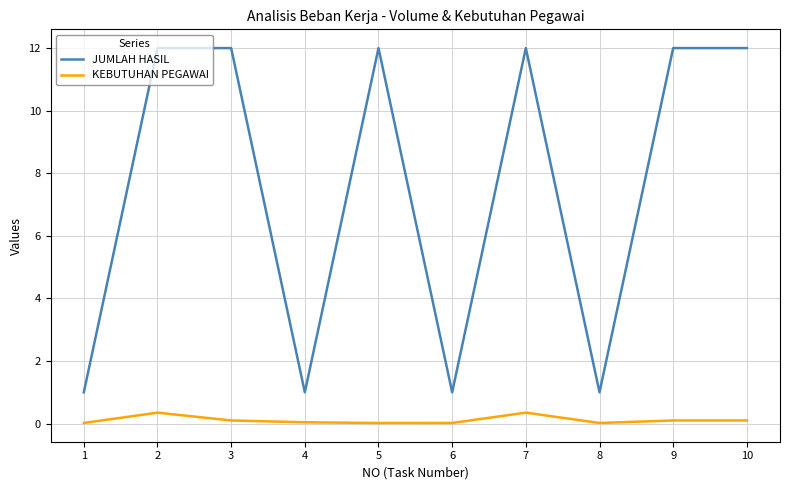

True or false: KEBUTUHAN PEGAWAI has a value of 0.1 at 10.

True